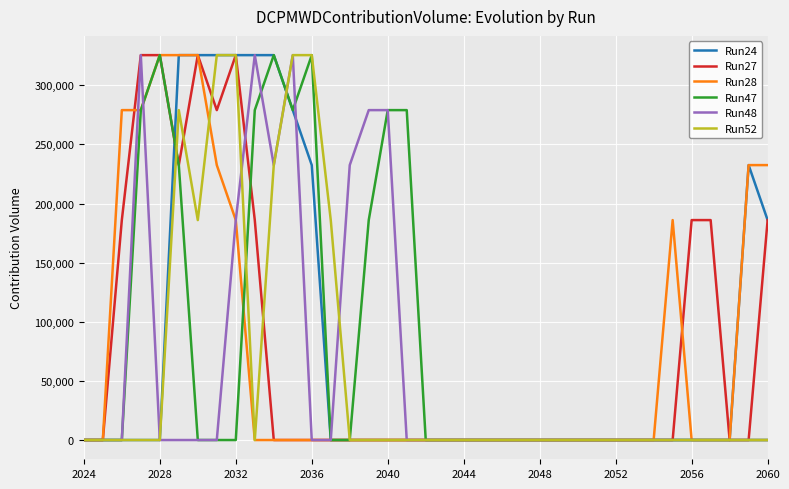

How many times do Run28 and Run52 cross each other?

1